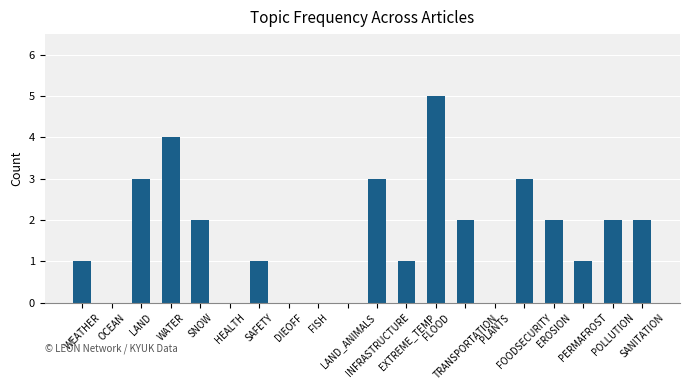

Reading left to right, list all the values displayed in this chart.

1	0	3	4	2	0	1	0	0	0	3	1	5	2	0	3	2	1	2	2